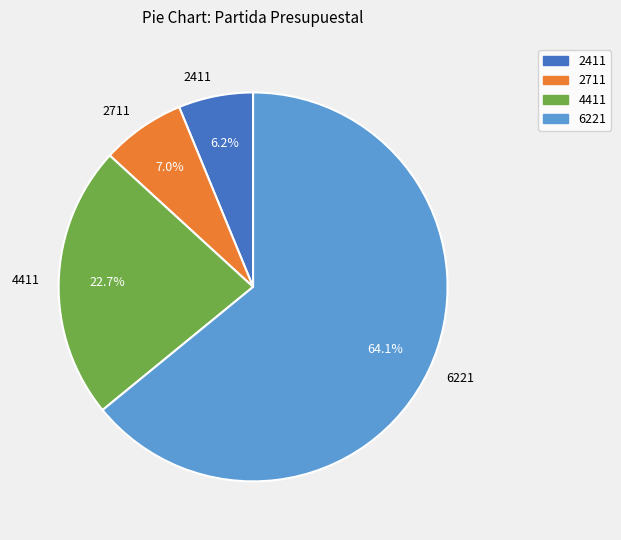

What portion of the pie excludes 6221?

35.9%